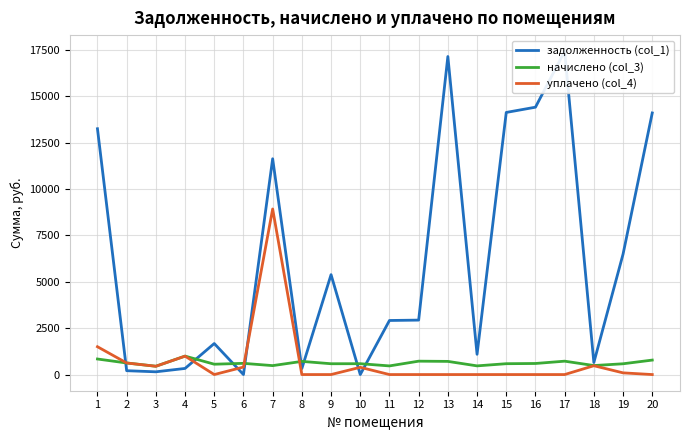

Read the уплачено (col_4) value at 6.

403.0